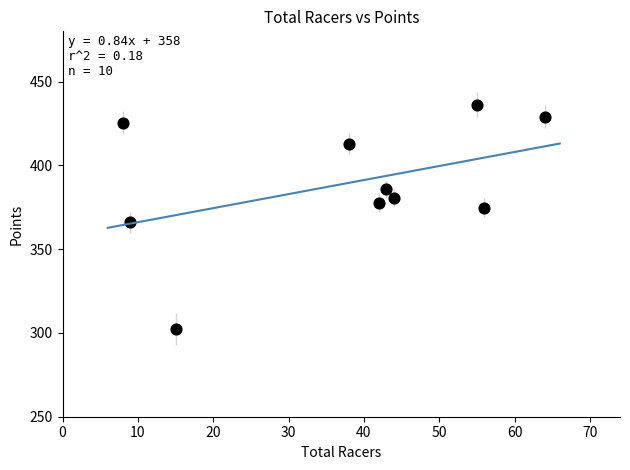

What is the range of Y values (max minus min)?

134.0